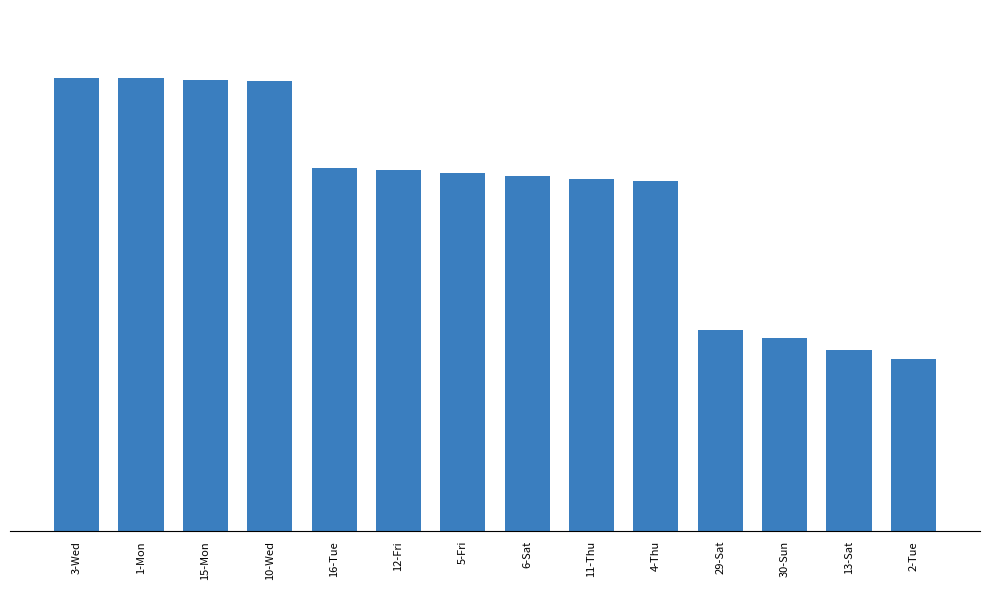

Which has a higher value, 11-Thu or 1-Mon?

1-Mon